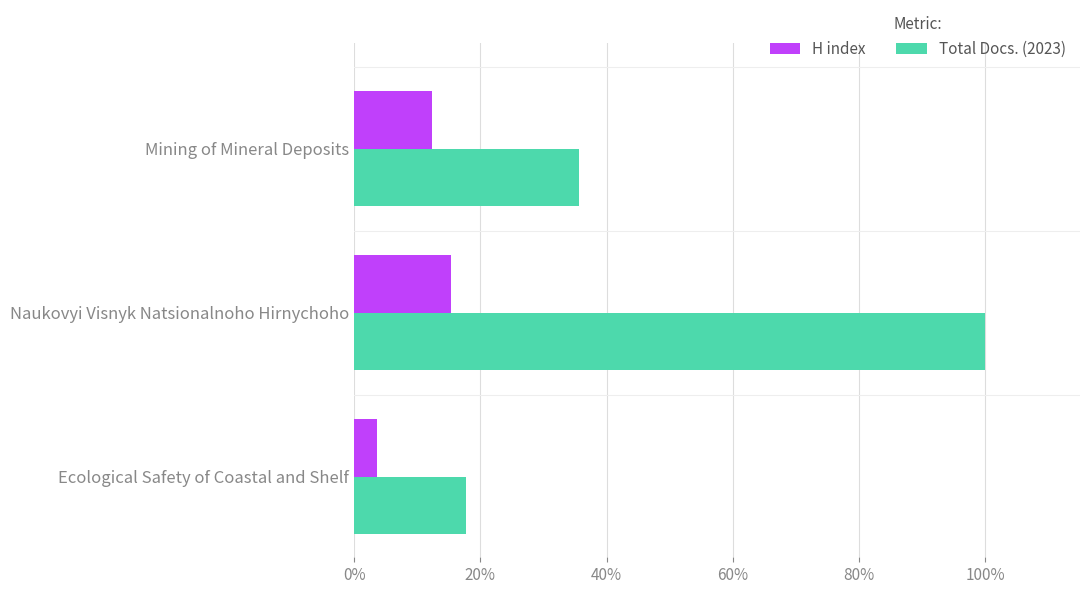

What are all the series names shown in the legend?

H index, Total Docs. (2023)